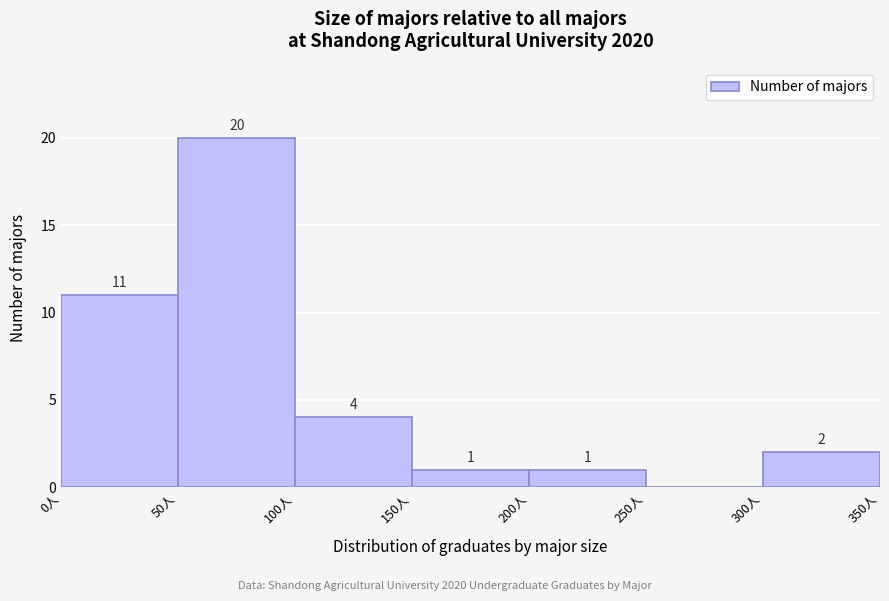

Which range on the x-axis has the tallest bar?

50 to 100